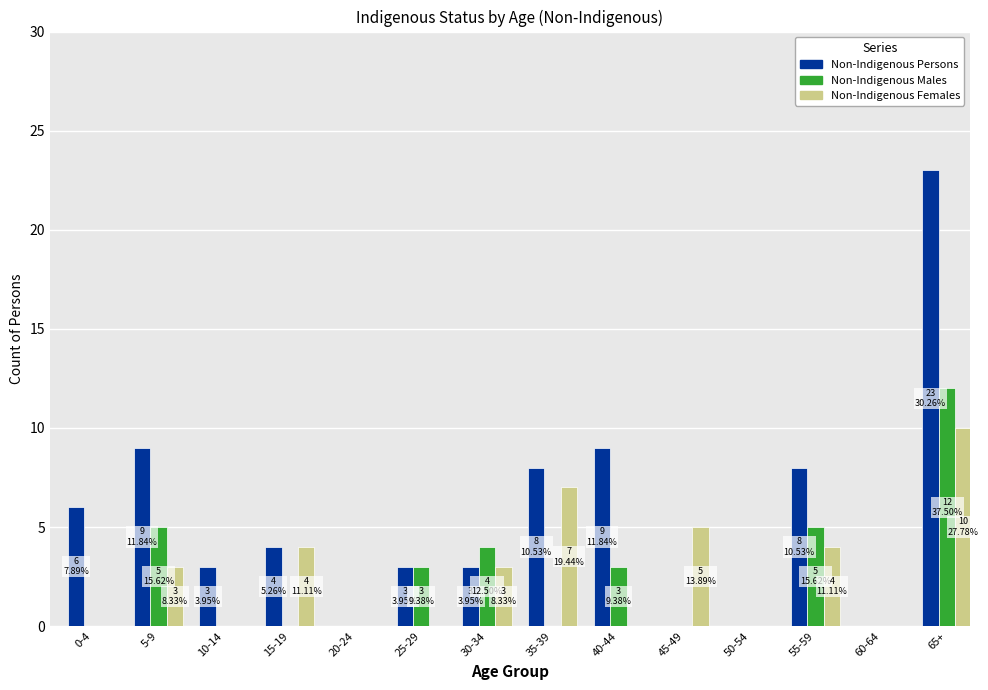

Is it true that Non-Indigenous Females equals 2 at 45-49?

False